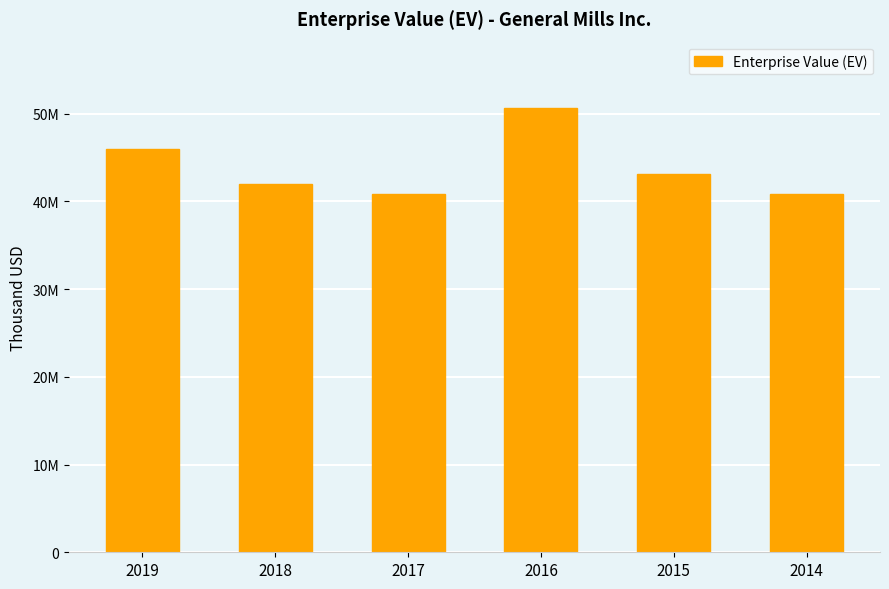

The value at 2019 is 45968119. True or false?

True